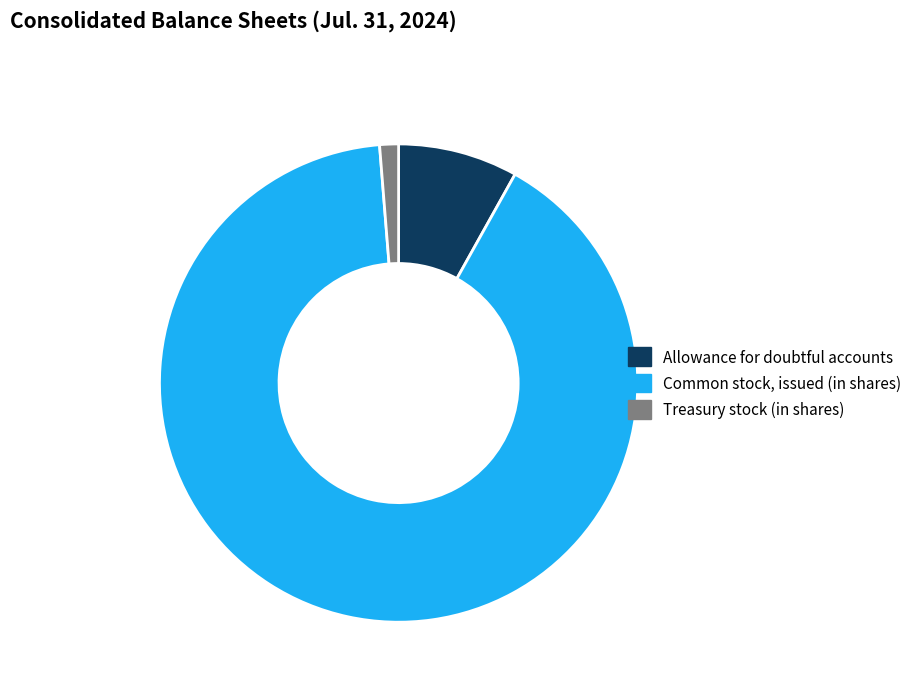

Do Allowance for doubtful accounts and Treasury stock (in shares) together represent more than half of the pie?

No